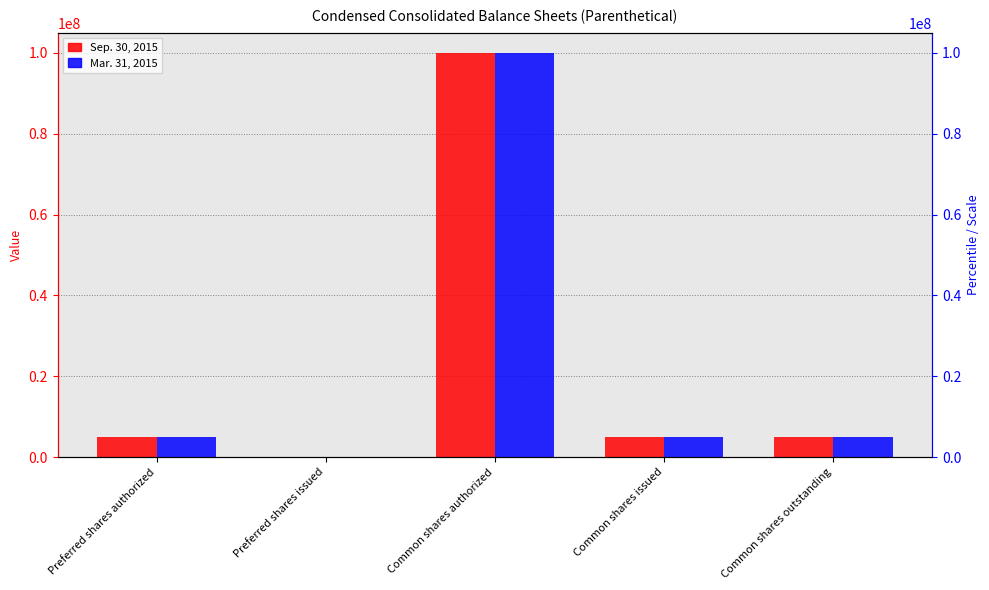

What is the sum of the Sep. 30, 2015 values at Common shares issued and Common shares authorized?

104863389